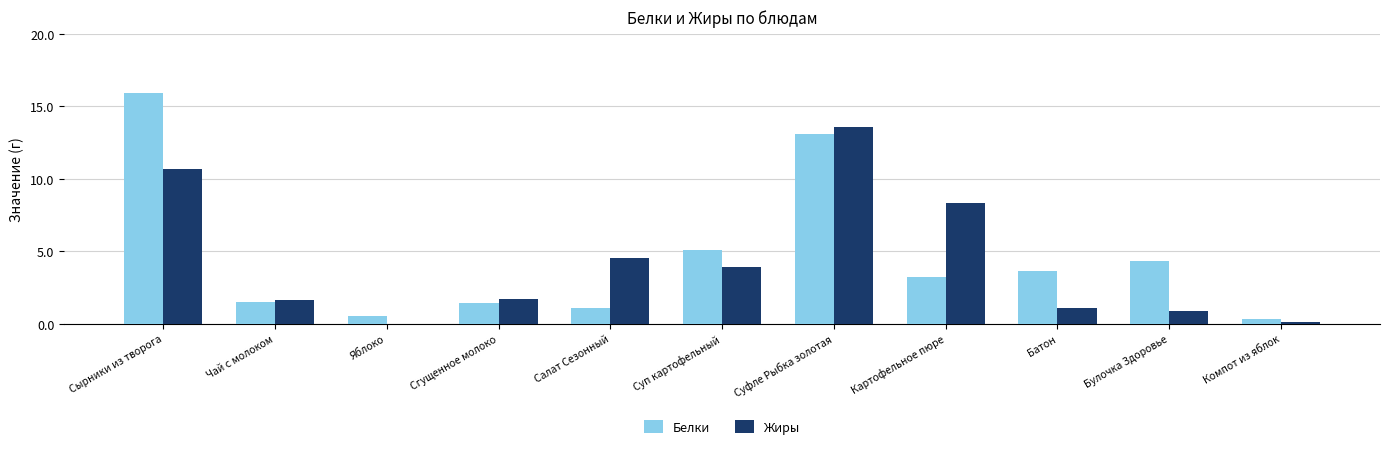

Reading right to left, list all the values displayed in this chart.

Белки: Компот из яблок=0.3	Булочка Здоровье=4.3	Батон=3.6	Картофельное пюре=3.2	Суфле Рыбка золотая=13.1	Суп картофельный=5.1	Салат Сезонный=1.1	Сгущенное молоко=1.4	Яблоко=0.5	Чай с молоком=1.5	Сырники из творога=15.9
Жиры: Компот из яблок=0.1	Булочка Здоровье=0.9	Батон=1.1	Картофельное пюре=8.3	Суфле Рыбка золотая=13.6	Суп картофельный=3.9	Салат Сезонный=4.5	Сгущенное молоко=1.7	Яблоко=0.0	Чай с молоком=1.6	Сырники из творога=10.7